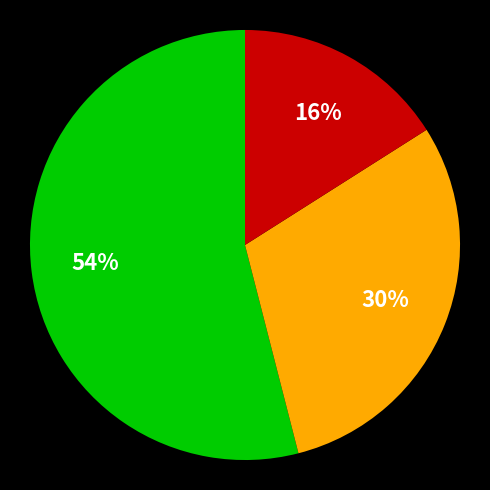

How many segments does this pie chart have?

3